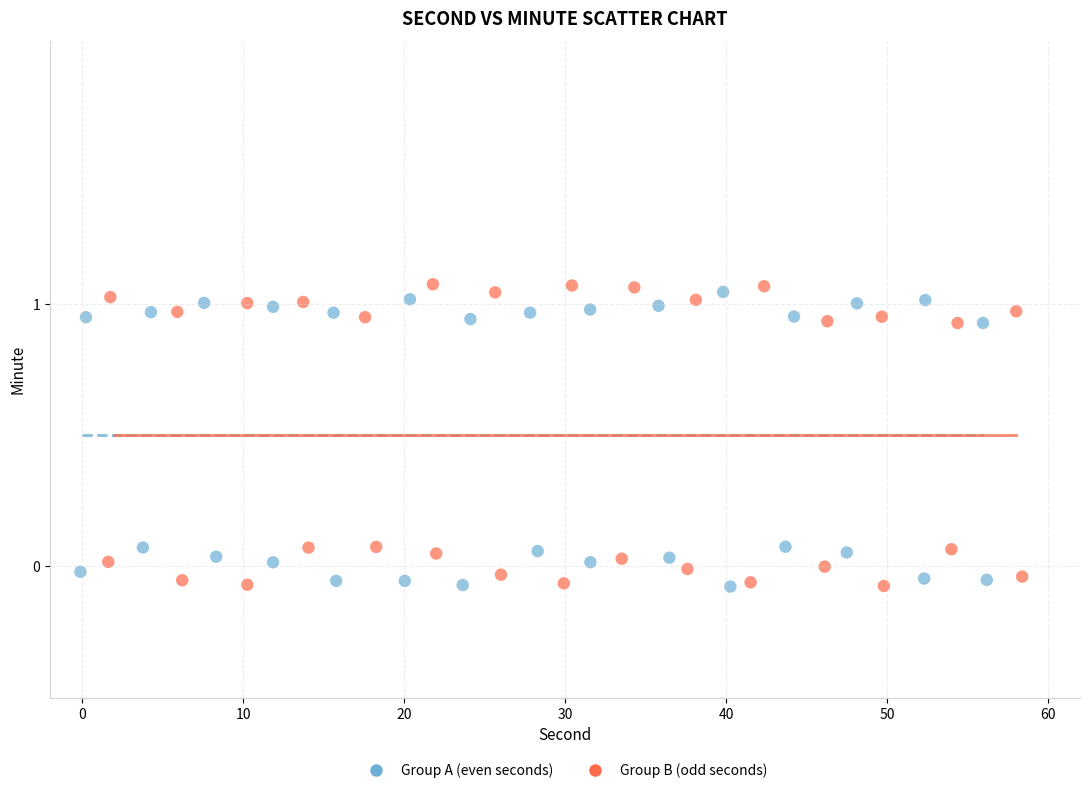

Which series has the largest Y range (max minus min)?

Group B (odd seconds)